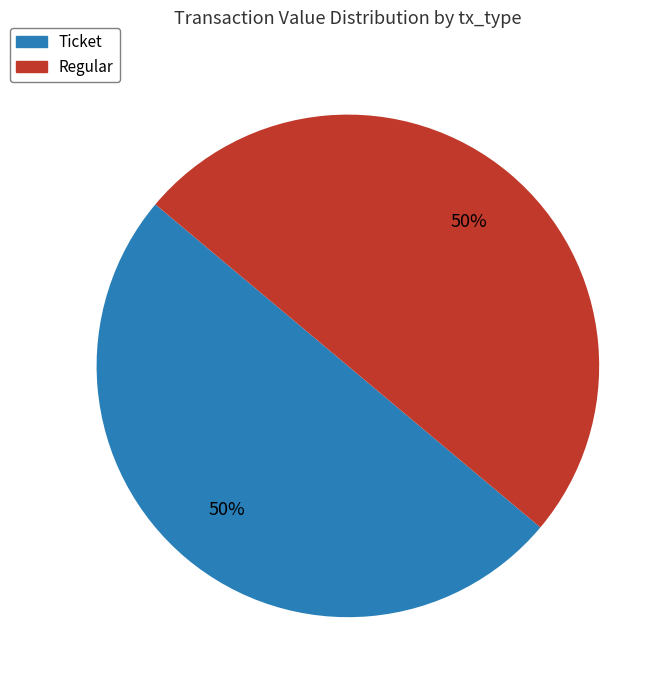

Combined, do Ticket and Regular account for over 50%?

Yes